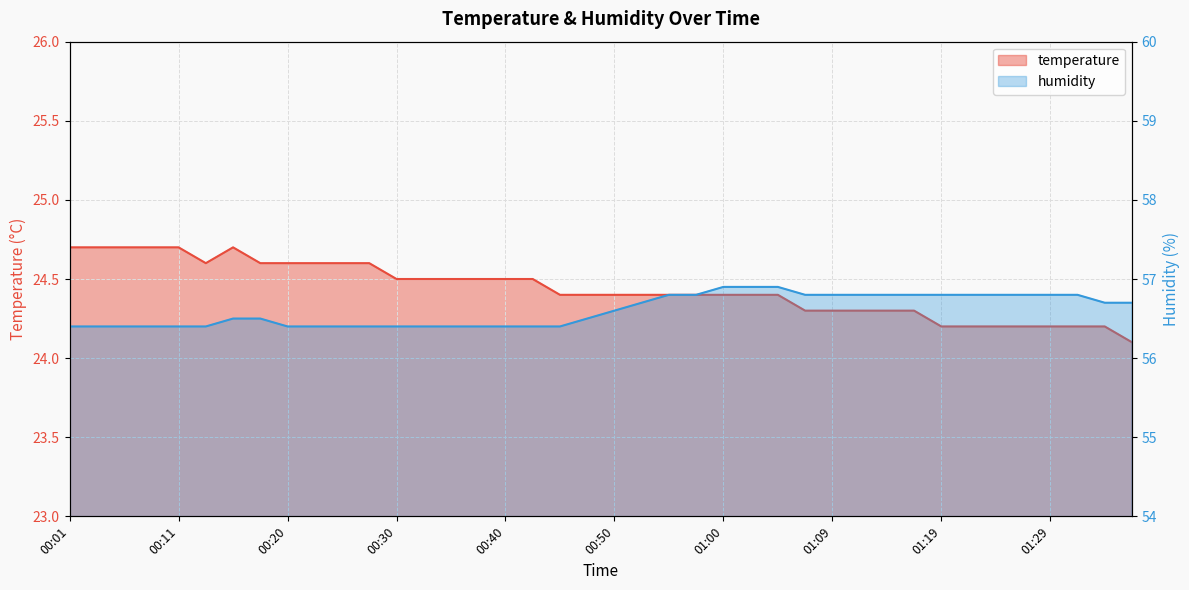

How many data points does each series have?

40